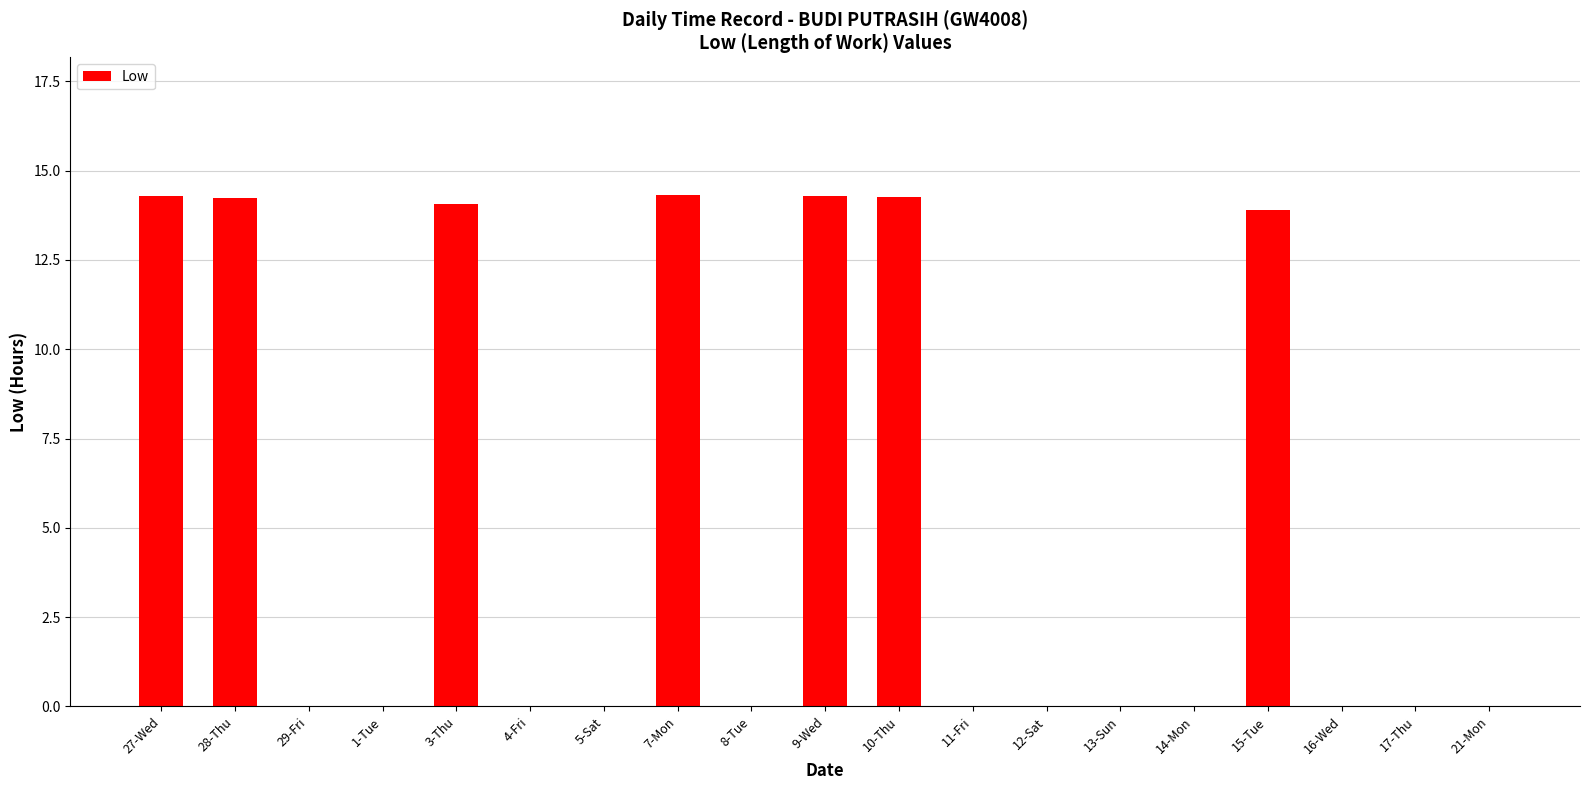

True or false: the data shows 18.9 at 3-Thu.

False